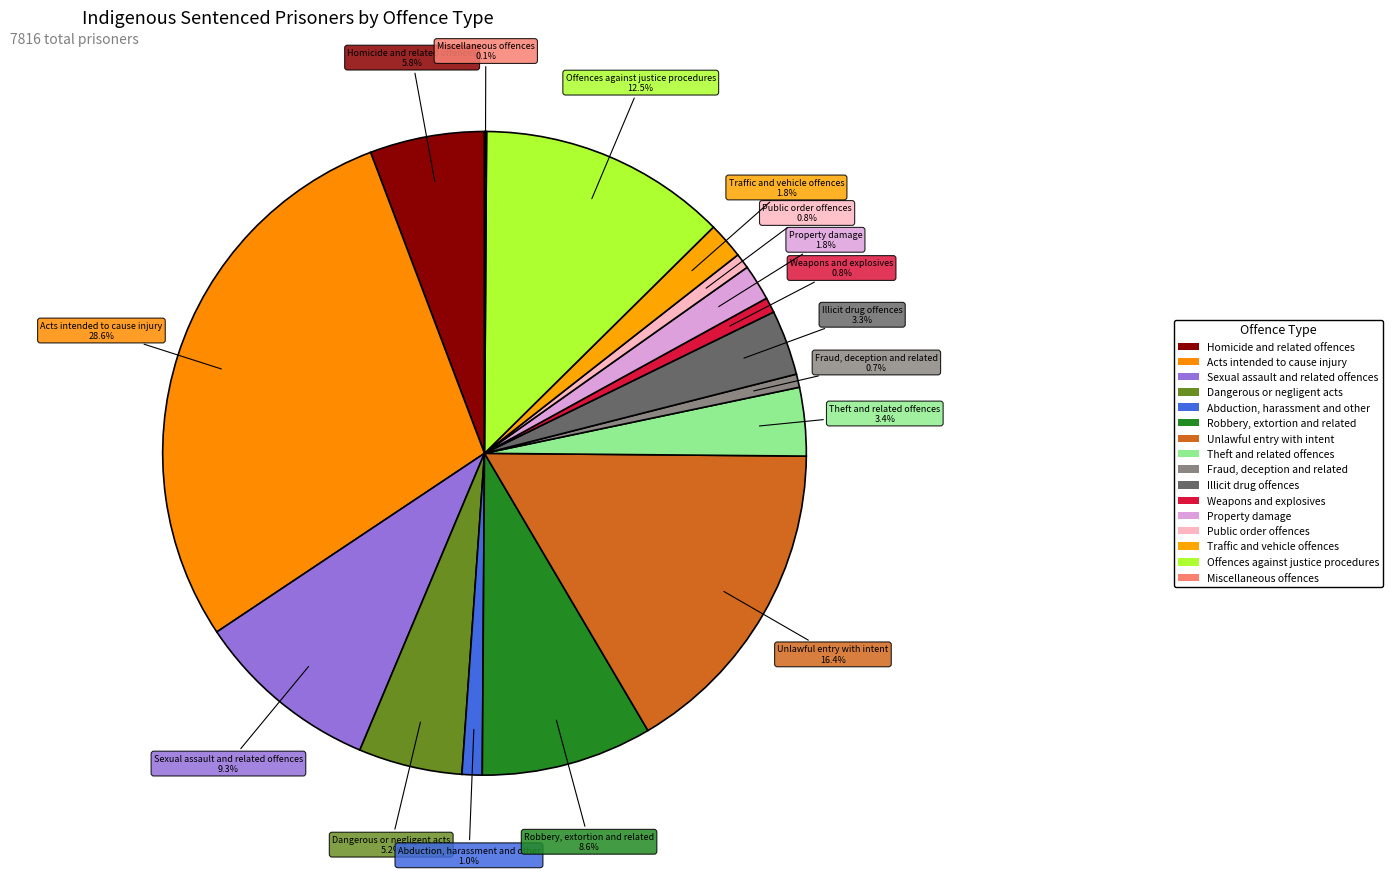

What percentage is the Public order offences slice, to the nearest percent?

1%